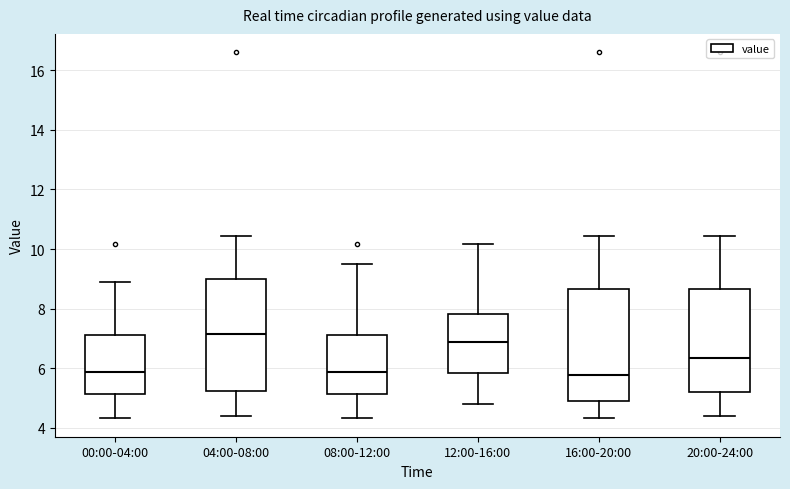

Reading left to right, transcribe this box plot: for each box, give where its median line is, the range the box spans, and where its two whiskers end, as read against the y-axis. The values are not printed on the chart, so give them approximately, as read against the axis.

00:00-04:00: median 5.8, box 5.2 to 7.2, whiskers 4.4 to 9.0
04:00-08:00: median 7.2, box 5.2 to 9.0, whiskers 4.4 to 10.4
08:00-12:00: median 5.8, box 5.2 to 7.2, whiskers 4.4 to 9.6
12:00-16:00: median 6.8, box 5.8 to 7.8, whiskers 4.8 to 10.2
16:00-20:00: median 5.8, box 4.8 to 8.6, whiskers 4.4 to 10.4
20:00-24:00: median 6.4, box 5.2 to 8.6, whiskers 4.4 to 10.4